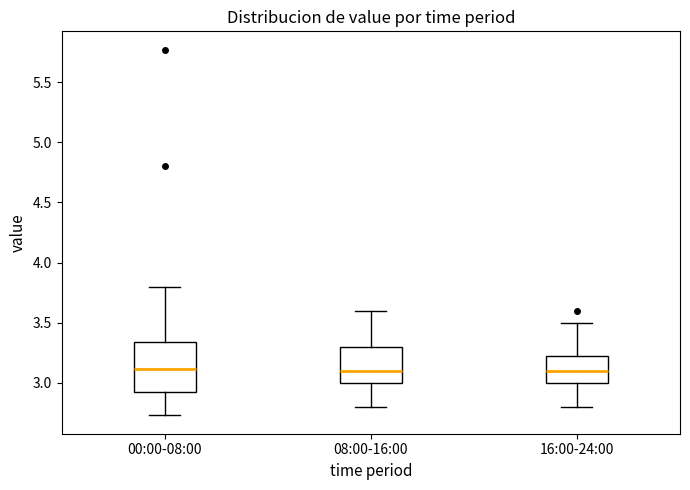

Comparing the boxes themselves (not the whiskers), which one is the tallest?

00:00-08:00